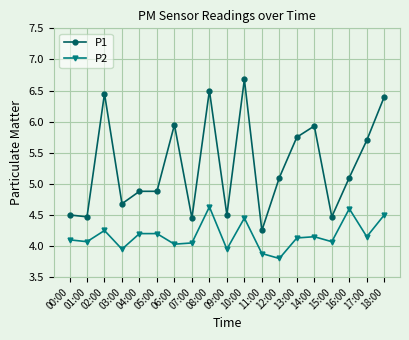

True or false: P2 has more than 0 interior local peaks.

True